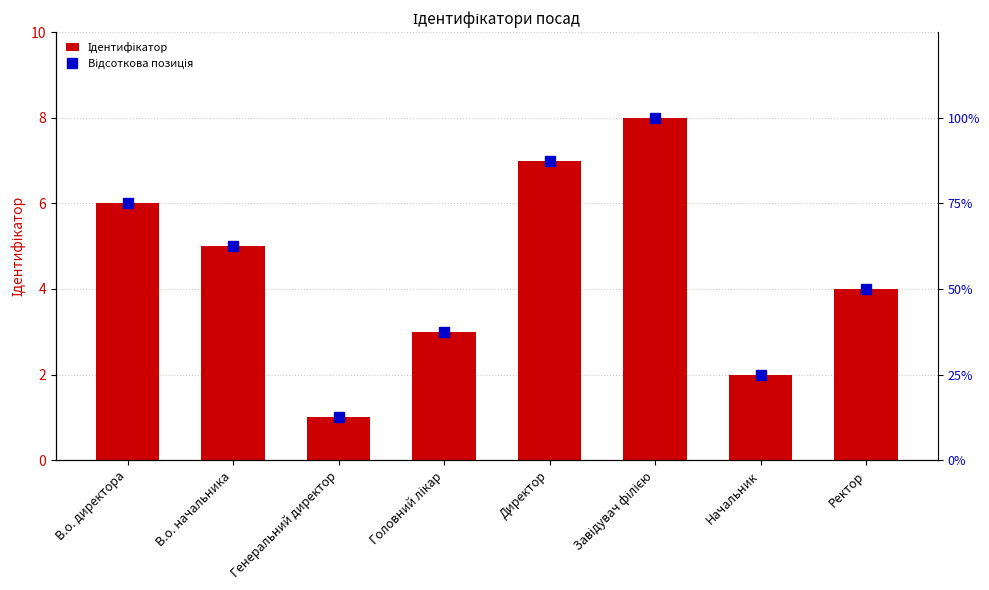

What is the label of the 2nd bar from the left?

В.о. начальника